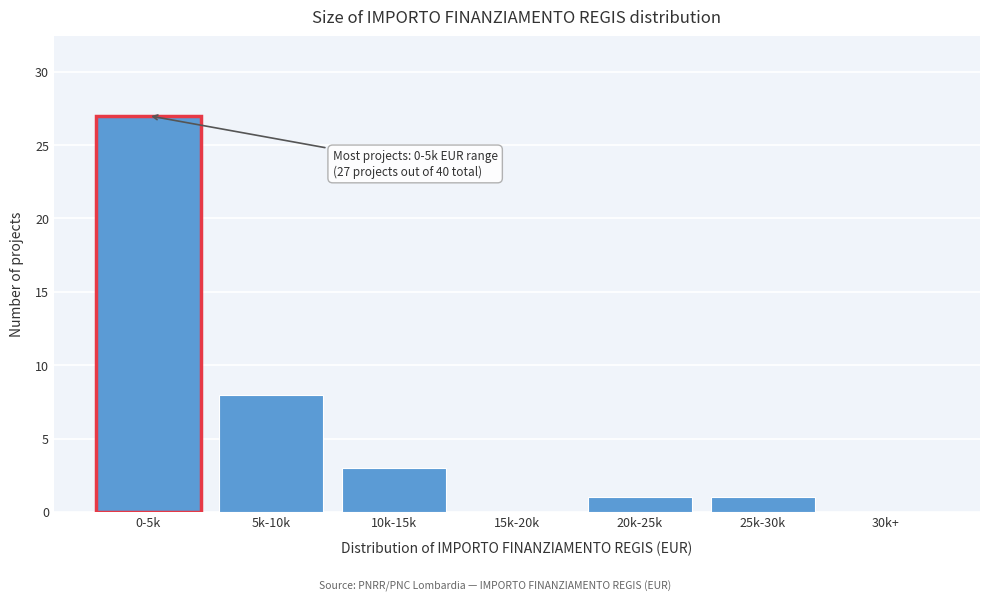

Reading left to right, what are all the values shown in this chart?

0-5k=27	5k-10k=8	10k-15k=3	15k-20k=0	20k-25k=1	25k-30k=1	30k+=0